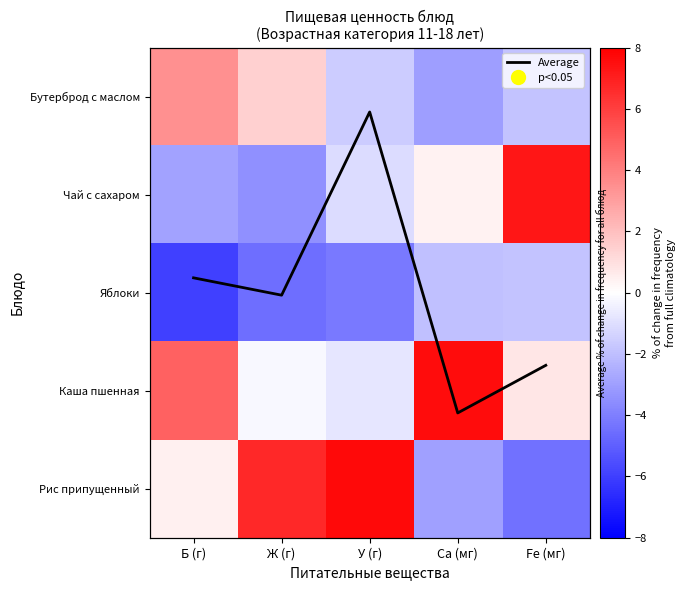

Where is Чай с сахаром nearest to the value 1?

Ca (мг)